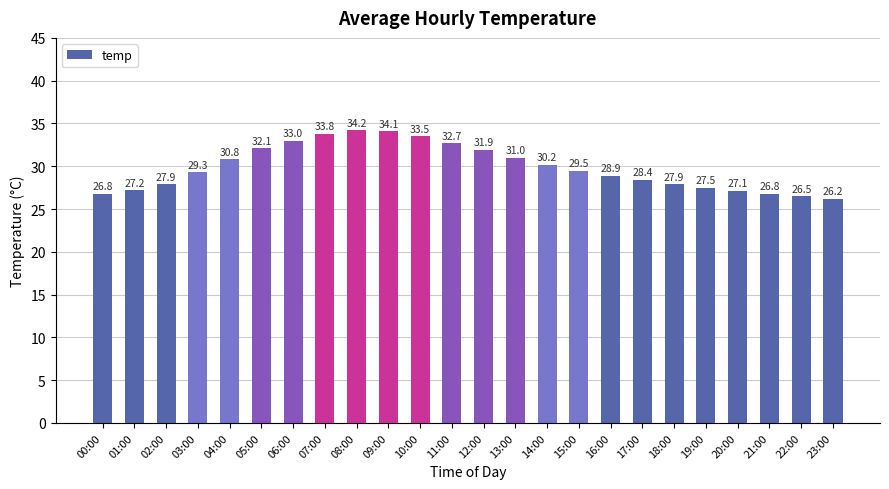

What is the approximate value at 15:00?

29.5